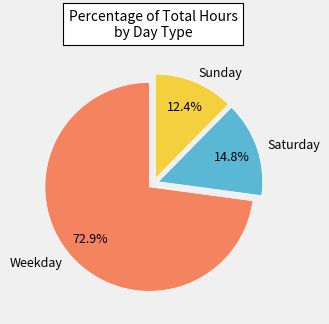

Is there any slice that represents more than half of the pie?

Yes